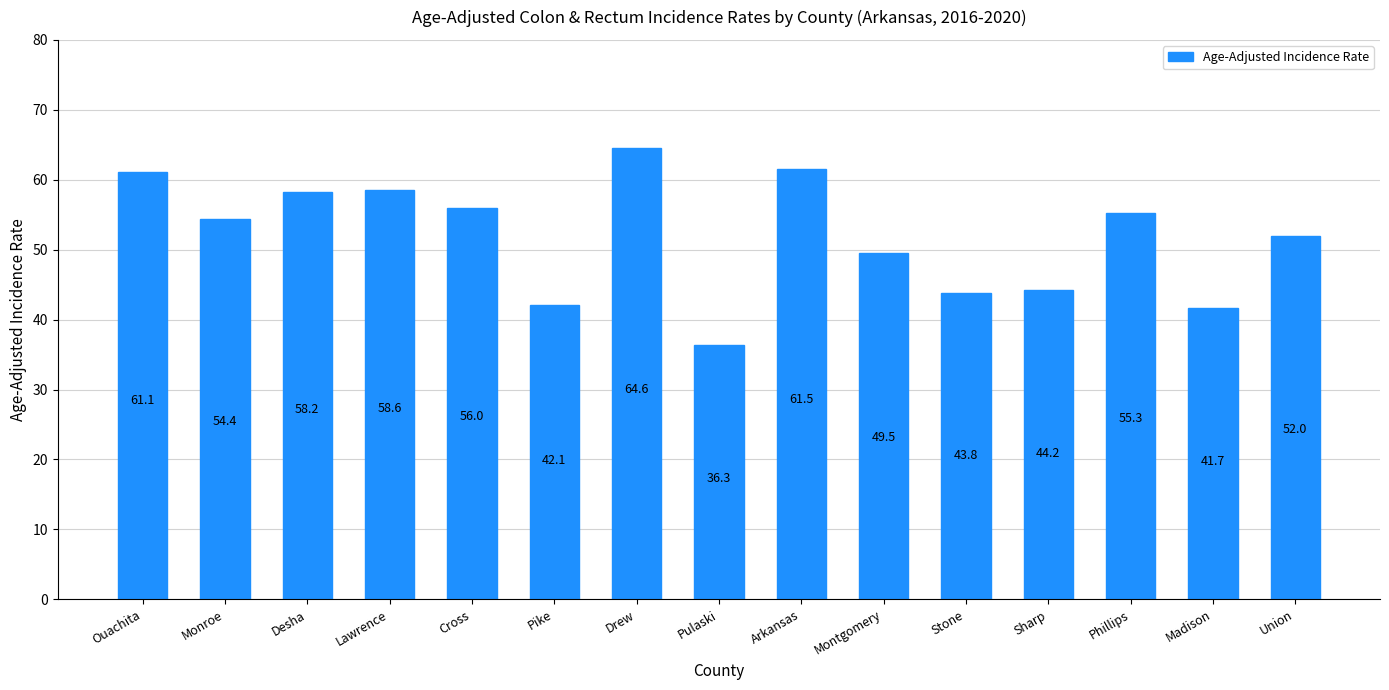

Is it true that the value at Sharp is 44.2?

True